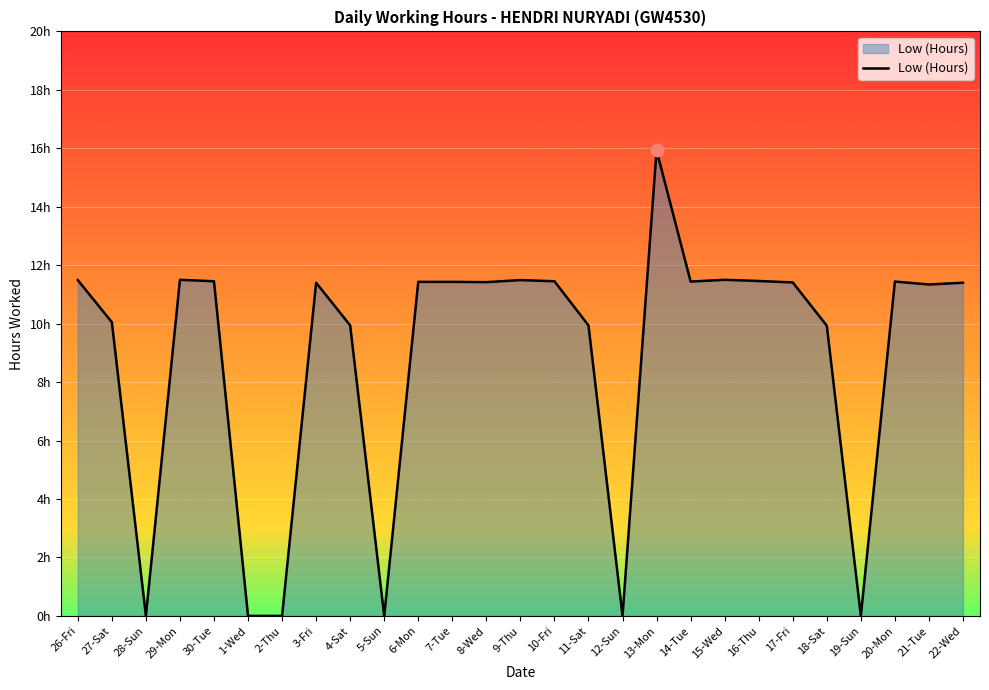

What is the change in value from 12-Sun to 13-Mon?

+15.9